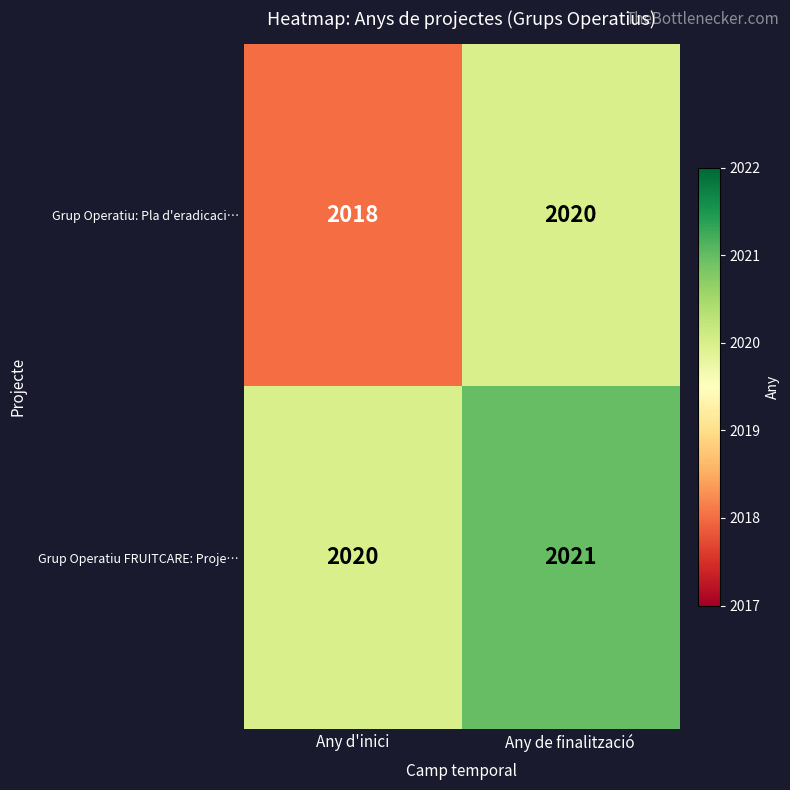

Read the Grup Operatiu FRUITCARE: Proje… value at Any de finalització.

2021